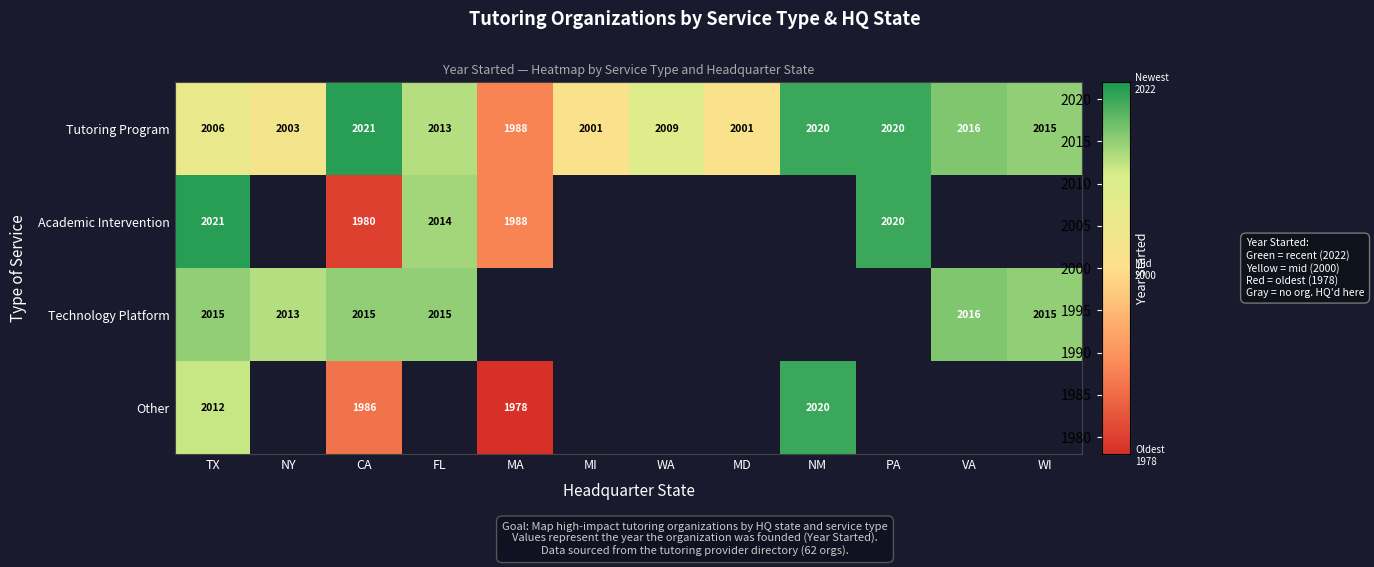

What is the sum of the Tutoring Program values at PA and VA?

4036